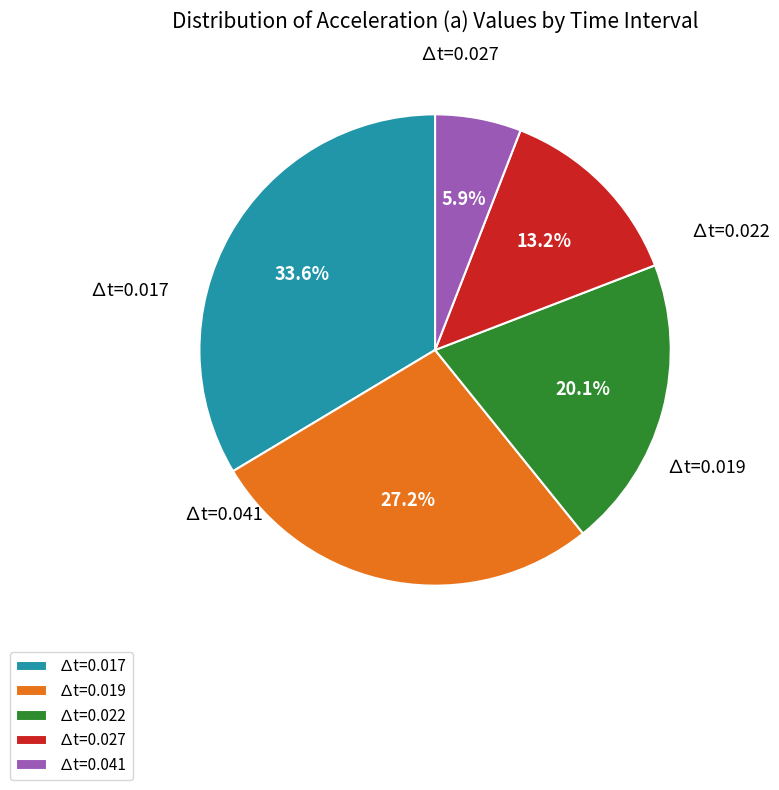

Is it true that ∆t=0.017 is 27% of the pie?

False